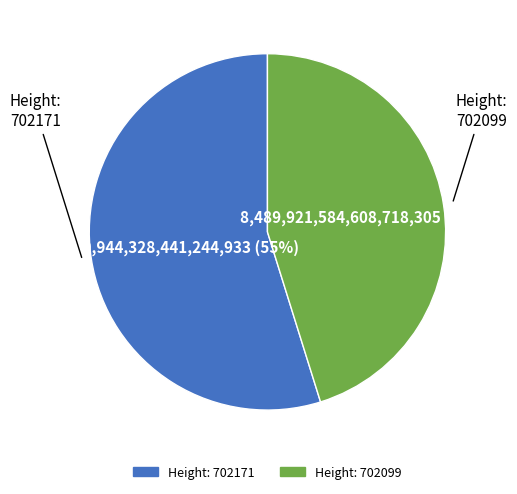

Does any single category account for the majority?

Yes